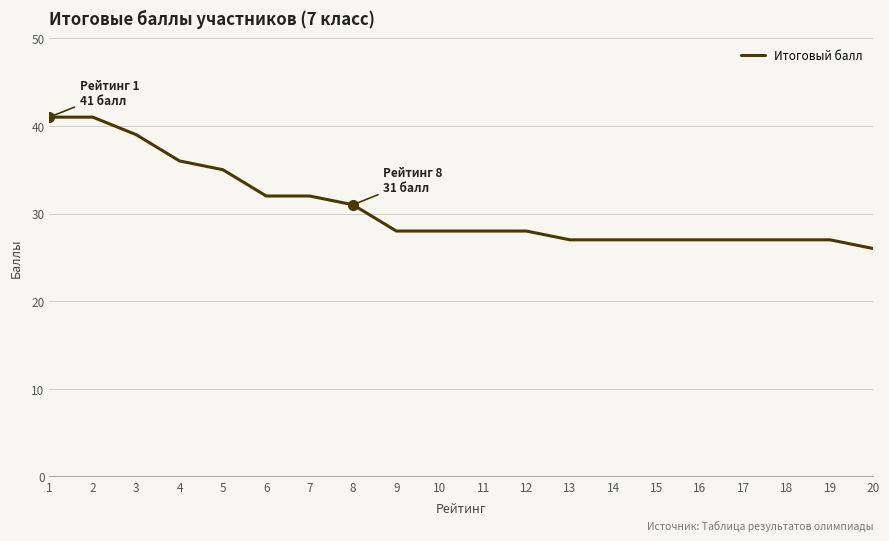

Count the number of categories in the chart.

20